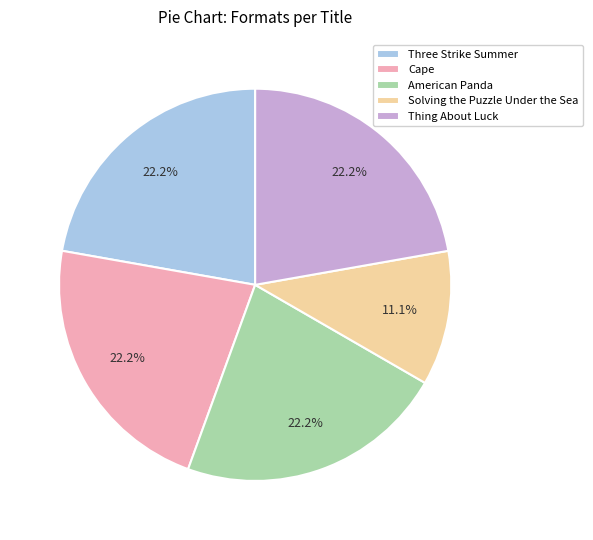

To the nearest percent, what portion does Cape represent?

22%